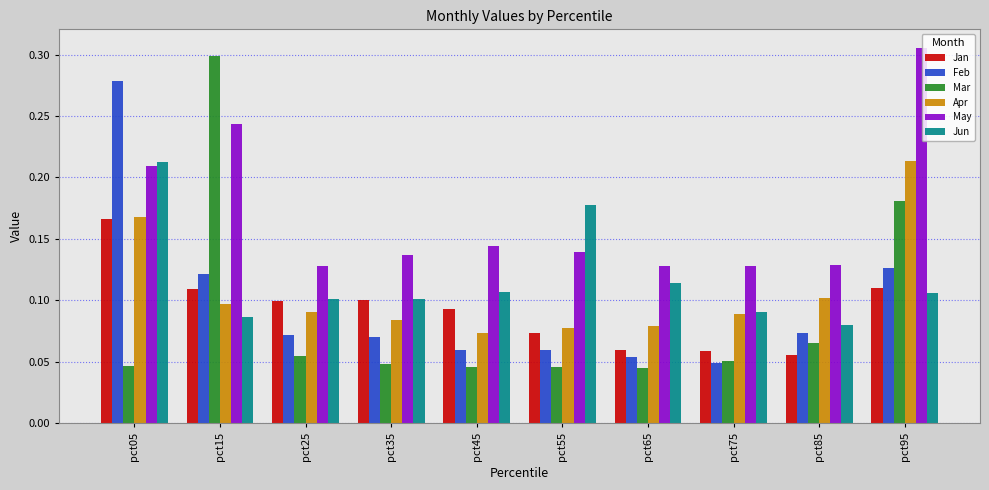

Which series has the largest range (max minus min)?

Mar